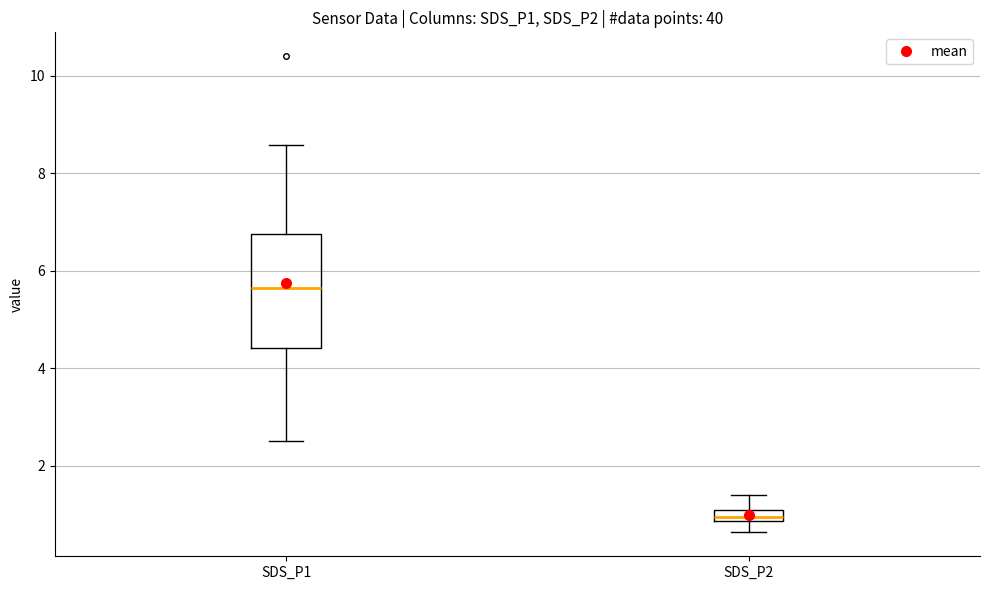

Where does the lower whisker of the box for SDS_P2 end on the y-axis? The values are not printed on the chart, so give them approximately, as read against the axis.

0.6